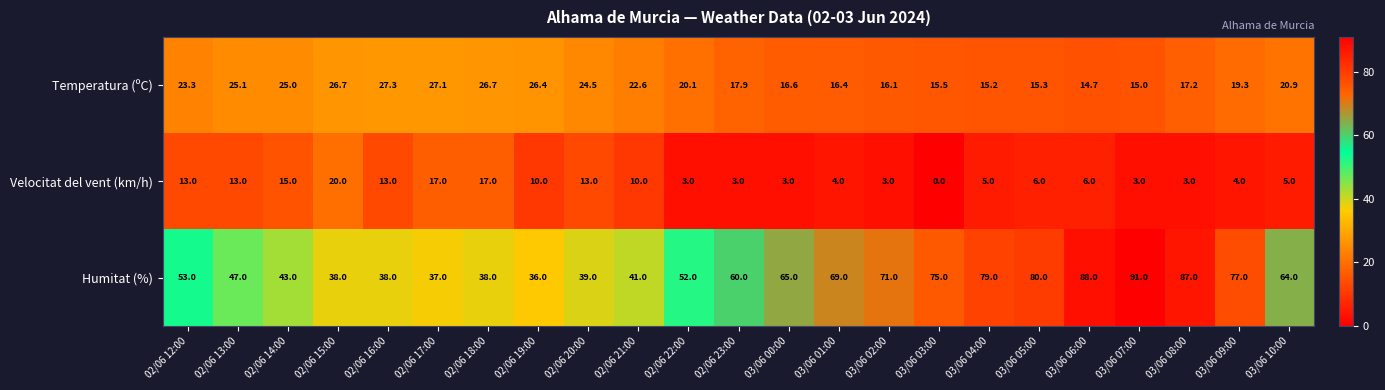

What is the total value across all series at 02/06 17:00?

81.1